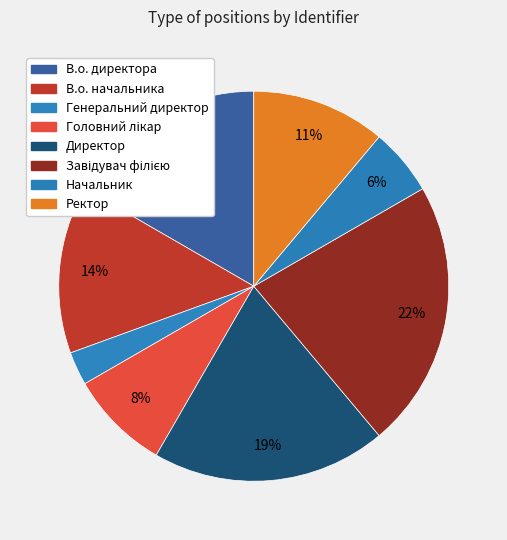

Is В.о. начальника the majority of the pie?

No